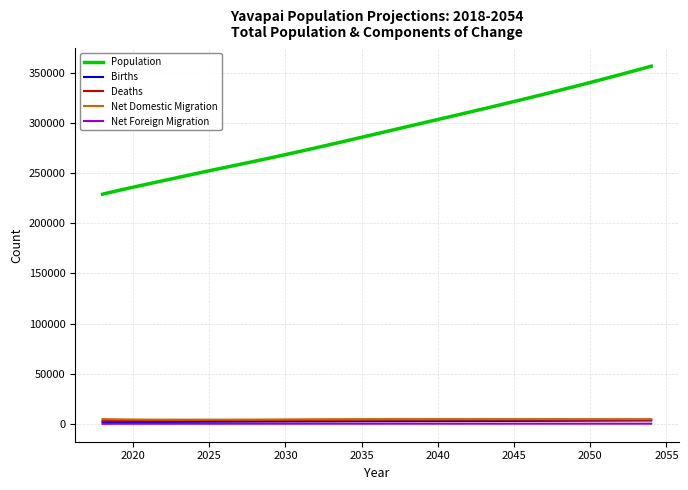

How many lines are shown in the chart?

5